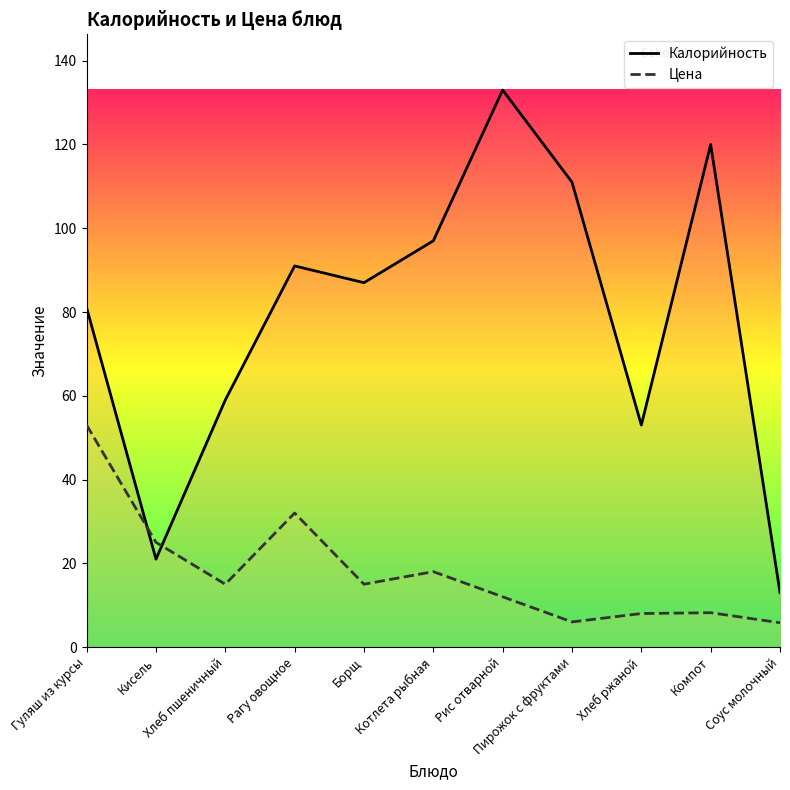

True or false: Цена has a value of 2.6 at Пирожок с фруктами.

False